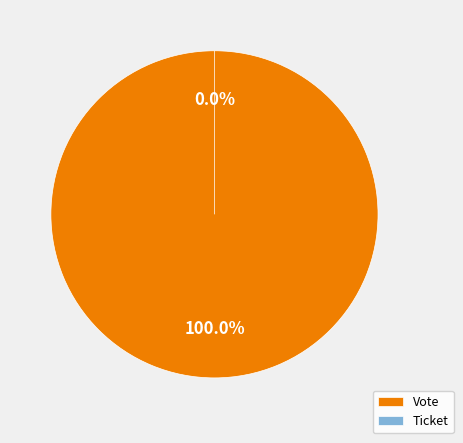

How many segments does this pie chart have?

2